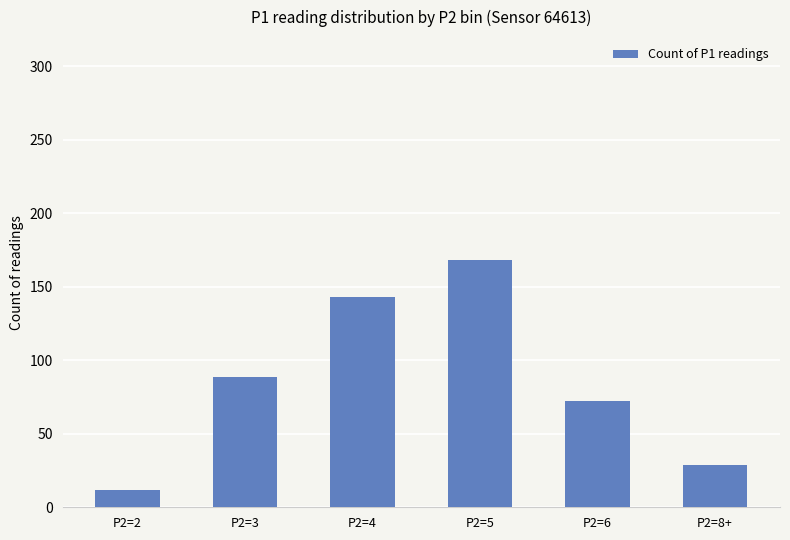

Reading left to right, list all the values displayed in this chart.

12	89	143	168	72	29